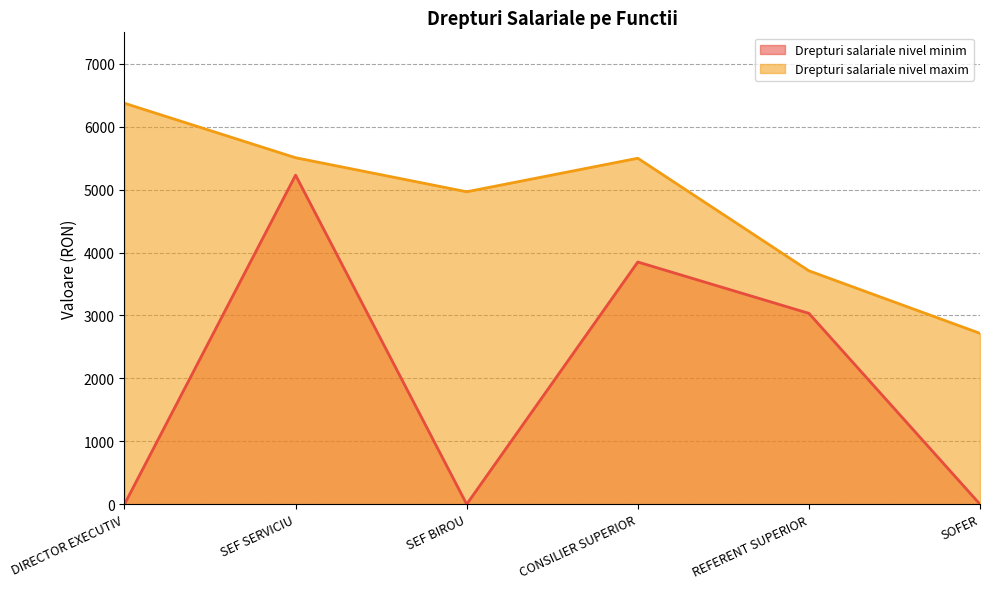

Is it true that Drepturi salariale nivel maxim equals 3537 at SOFER?

False